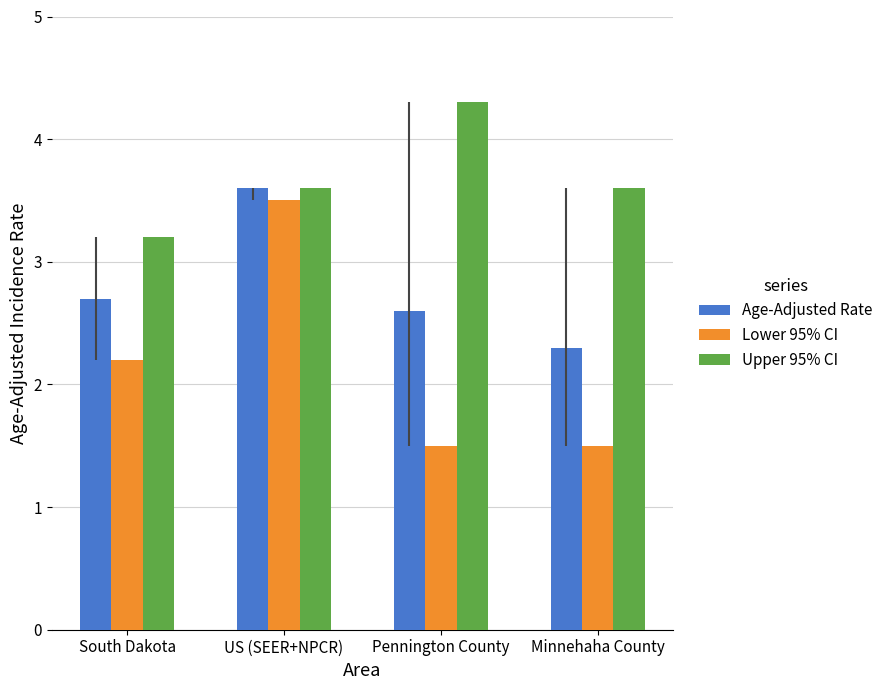

Reading left to right, what are all the values shown in this chart?

Age-Adjusted Rate: 2.7	3.6	2.6	2.3
Lower 95% CI: 2.2	3.5	1.5	1.5
Upper 95% CI: 3.2	3.6	4.3	3.6